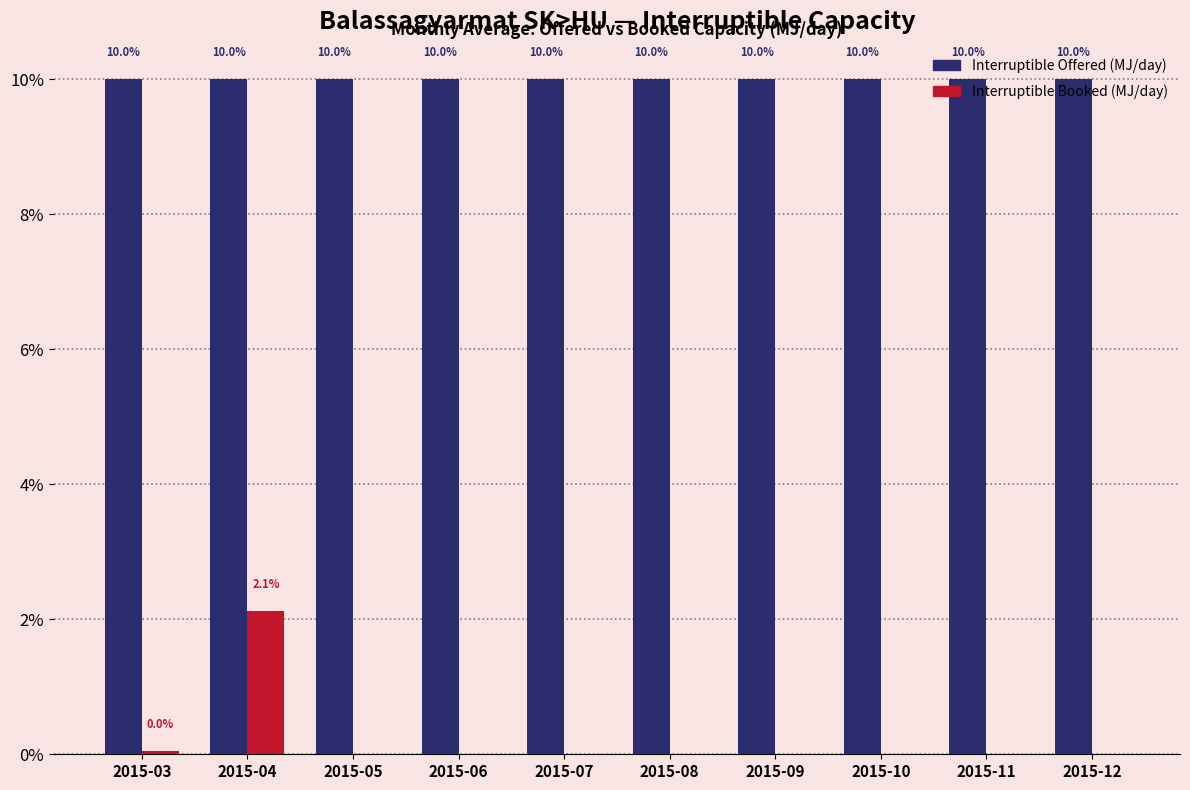

At which label does Interruptible Booked (MJ/day) reach its peak?

2015-04